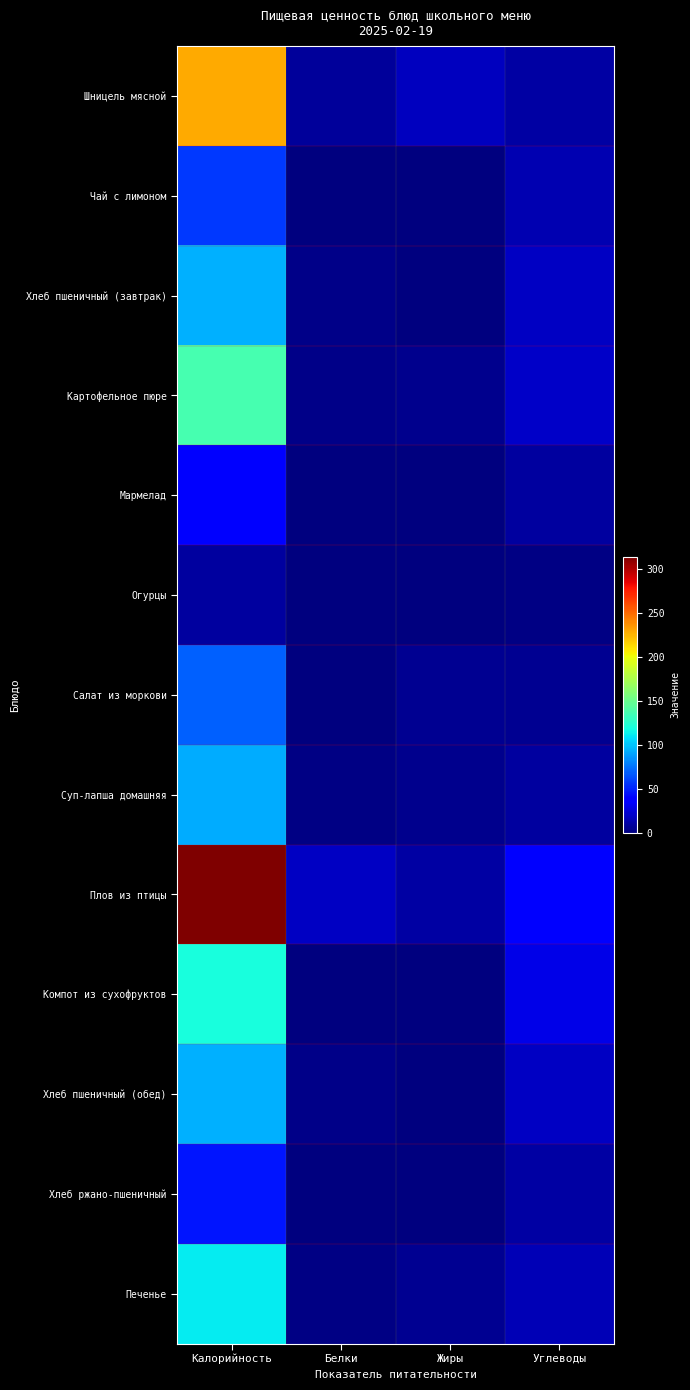

At how many categories does at least one series exceed 113?

1